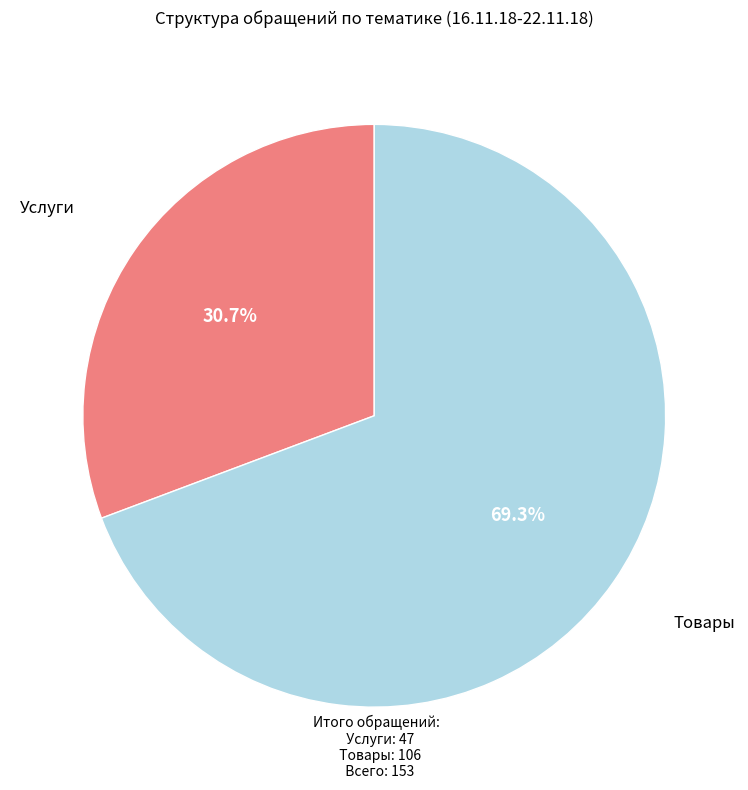

Is there a majority slice in this chart?

Yes